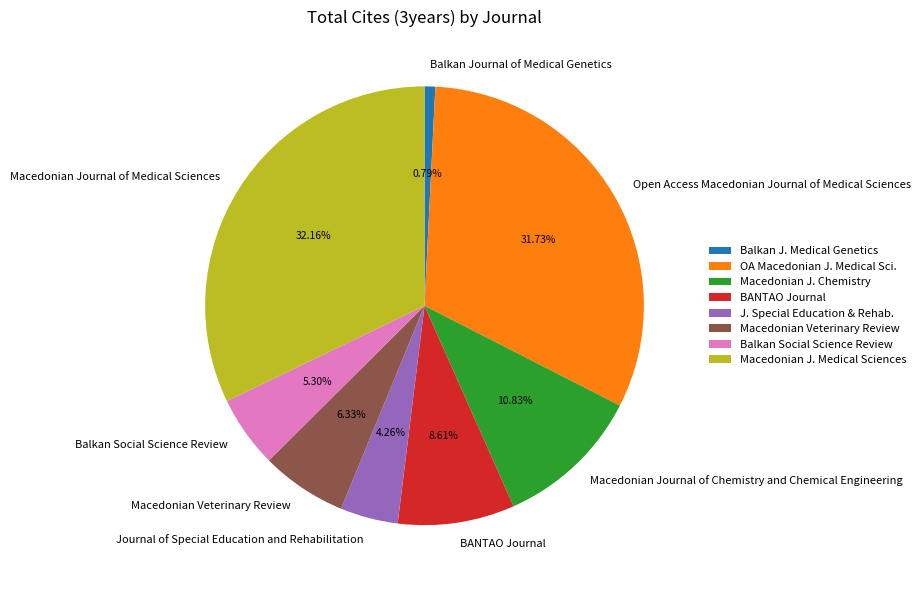

The Macedonian Veterinary Review slice represents 6% of the pie. True or false?

True